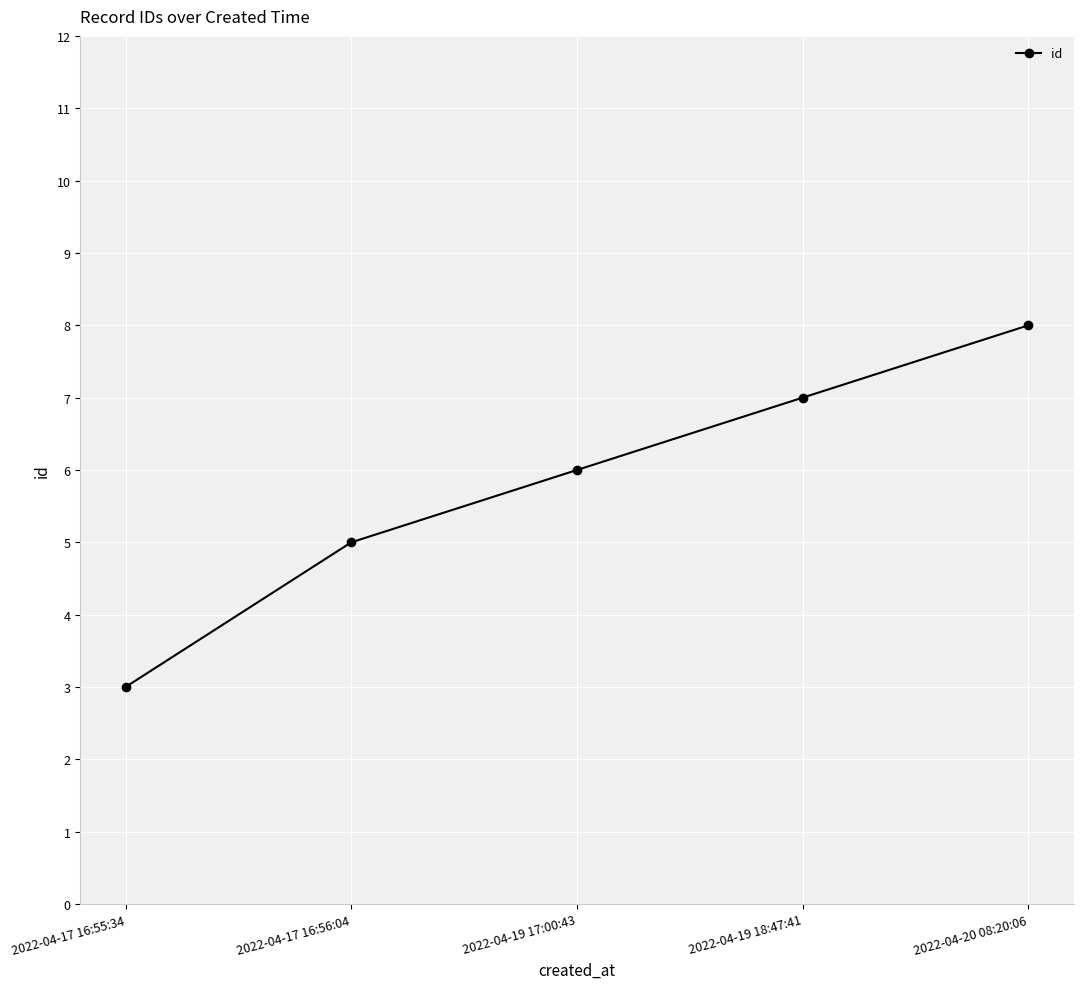

Approximately how many times larger is the value at 2022-04-20 08:20:06 compared to 2022-04-17 16:56:04?

1.6